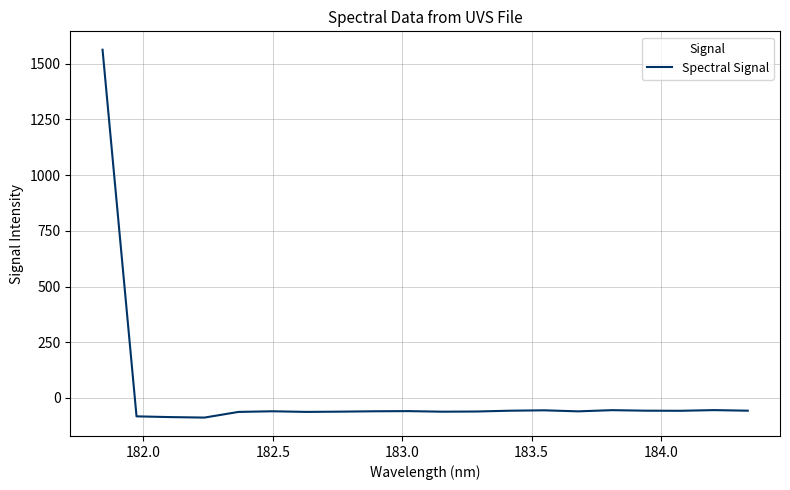

What is the difference between the maximum and minimum values?

1650.7